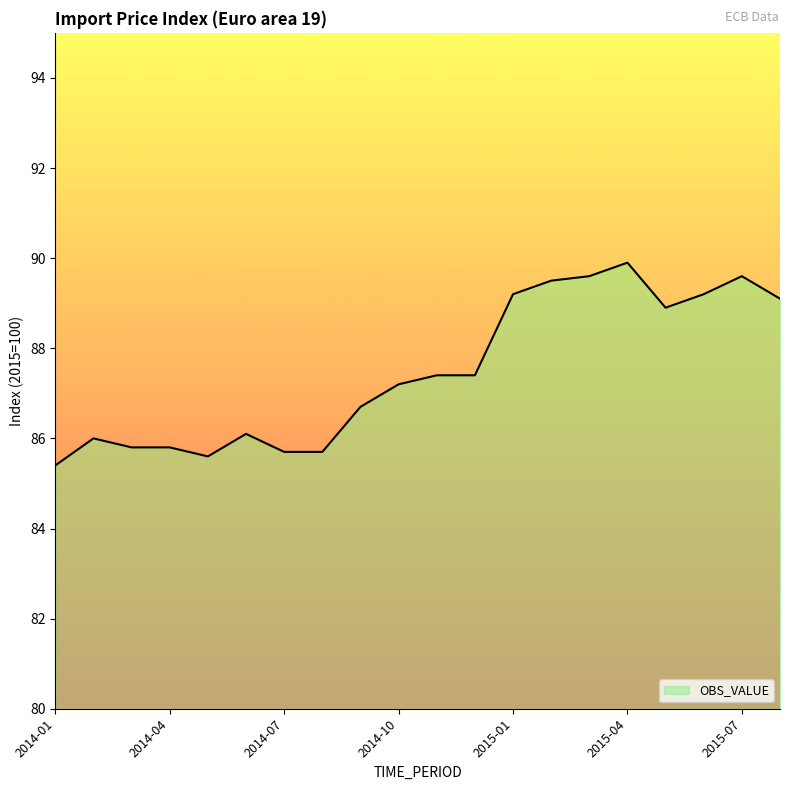

What is the minimum value shown in the chart?

85.4